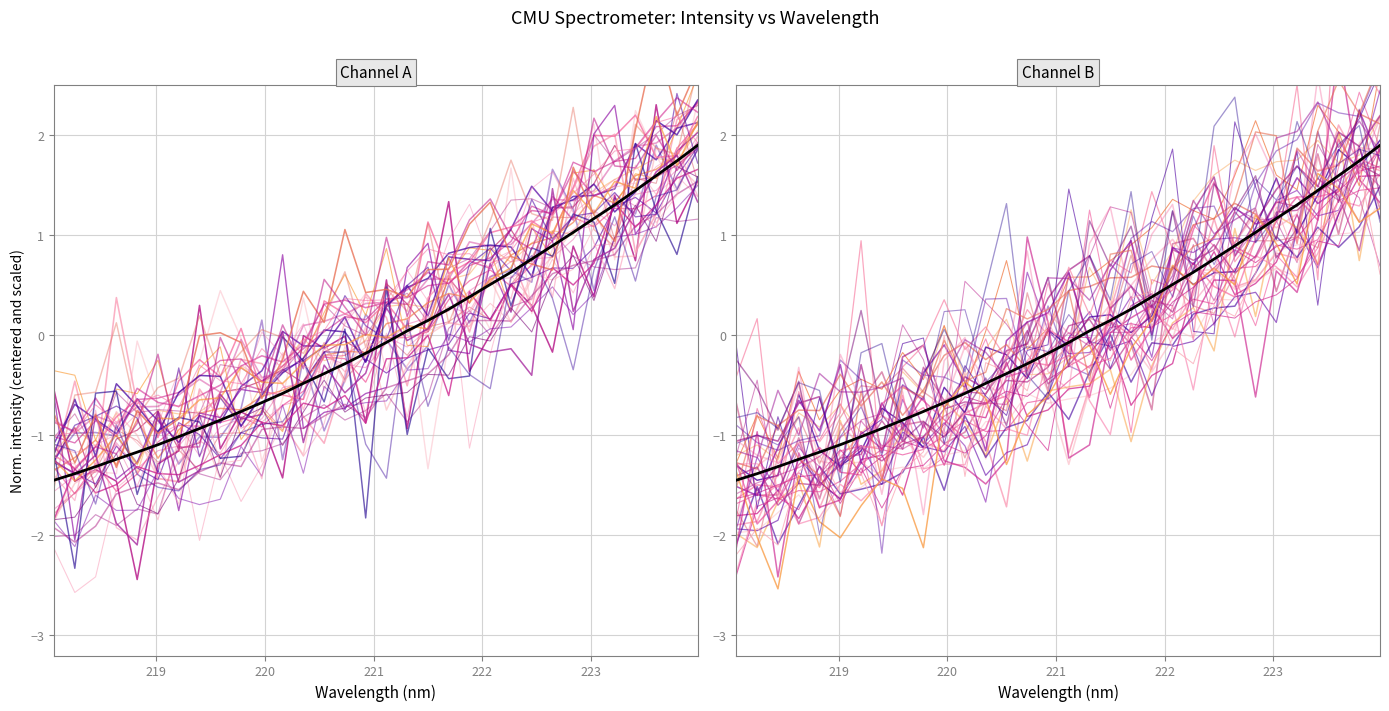

How many values in x are above zero?

15